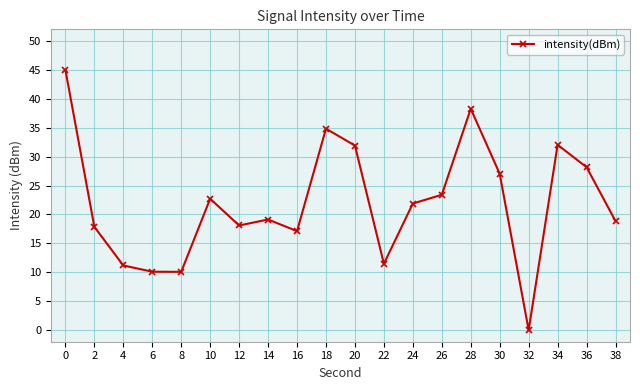

True or false: the data shows 50.6 at 18.

False